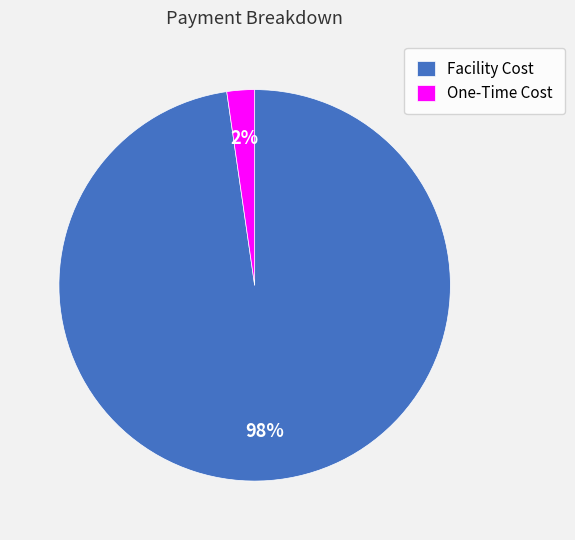

Count the number of slices in the pie.

2